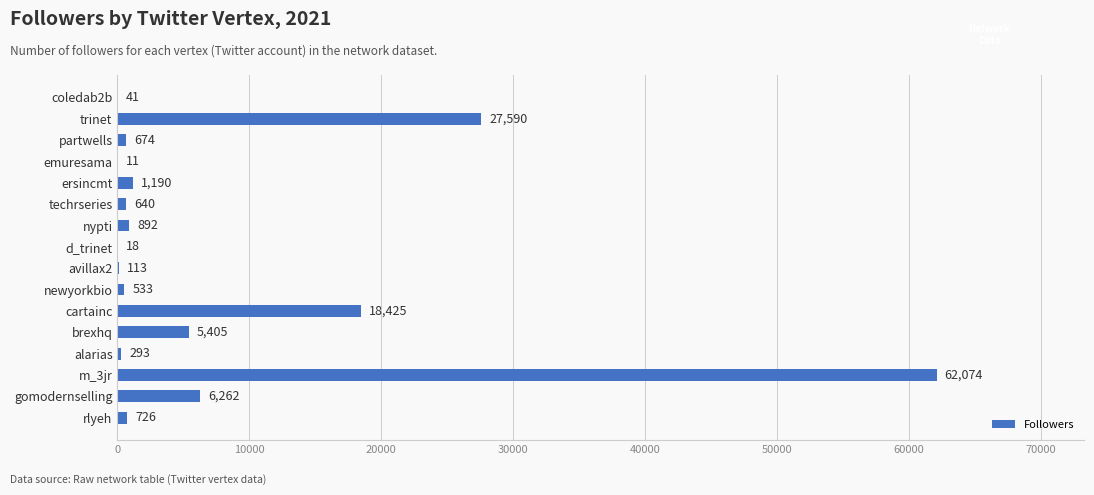

Which label corresponds to the largest value in the chart?

m_3jr